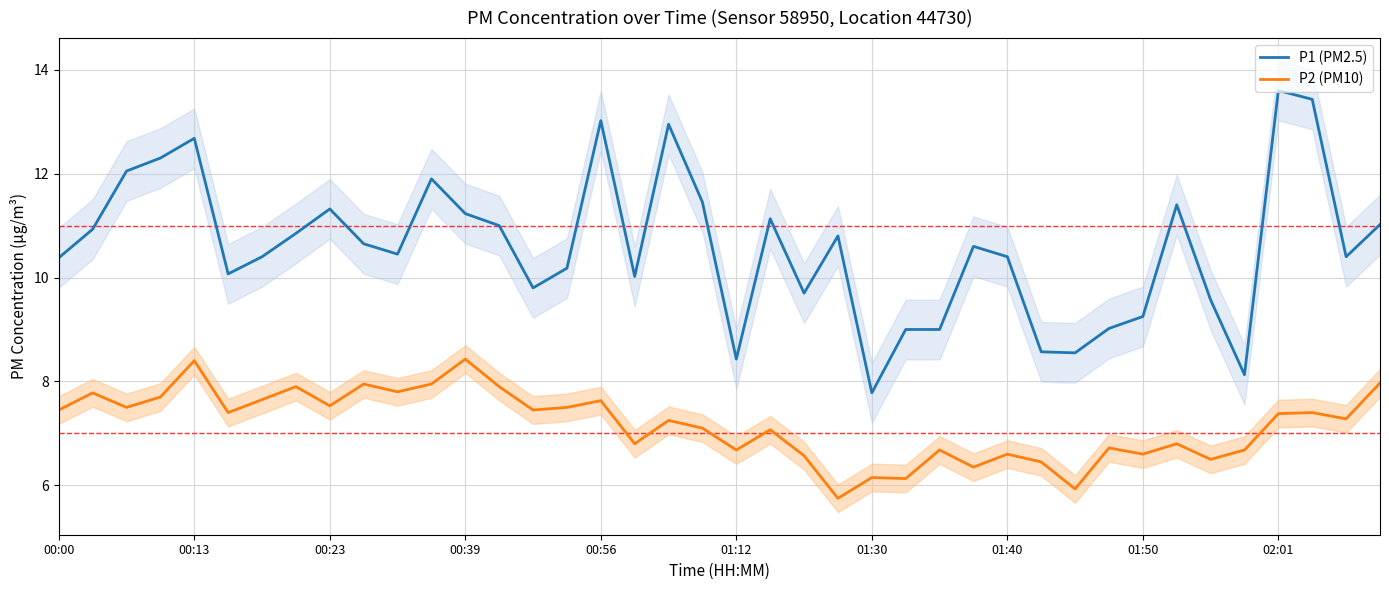

How many lines are shown in the chart?

2